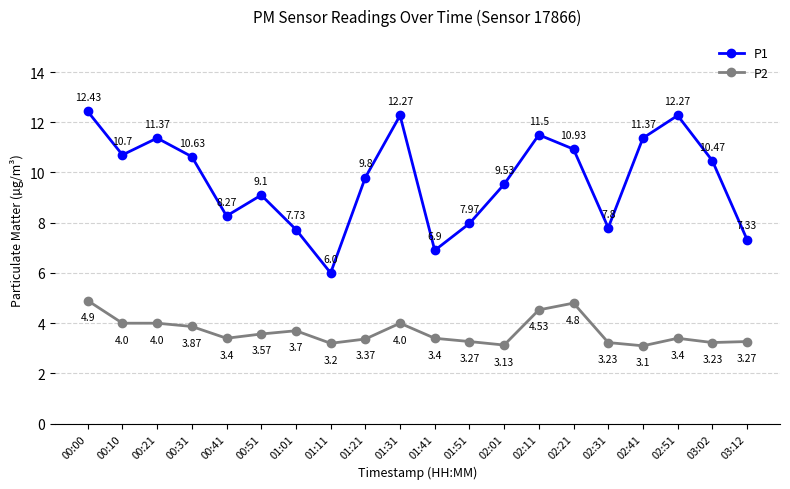

How many lines are shown in the chart?

2